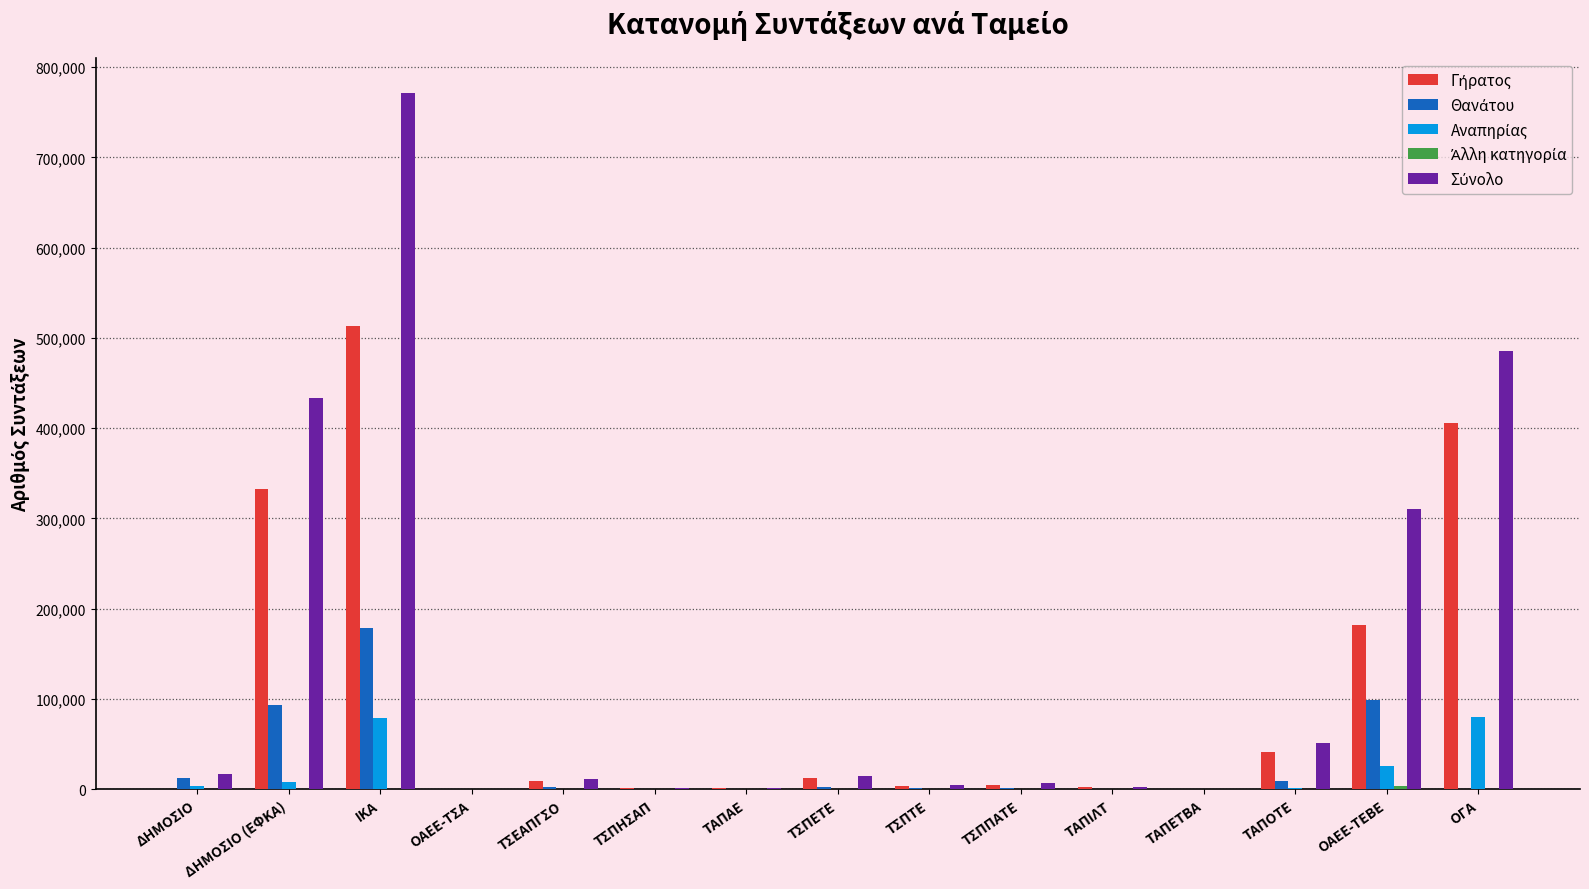

The value of Θανάτου at ΤΑΠΟΤΕ is 8831. True or false?

True